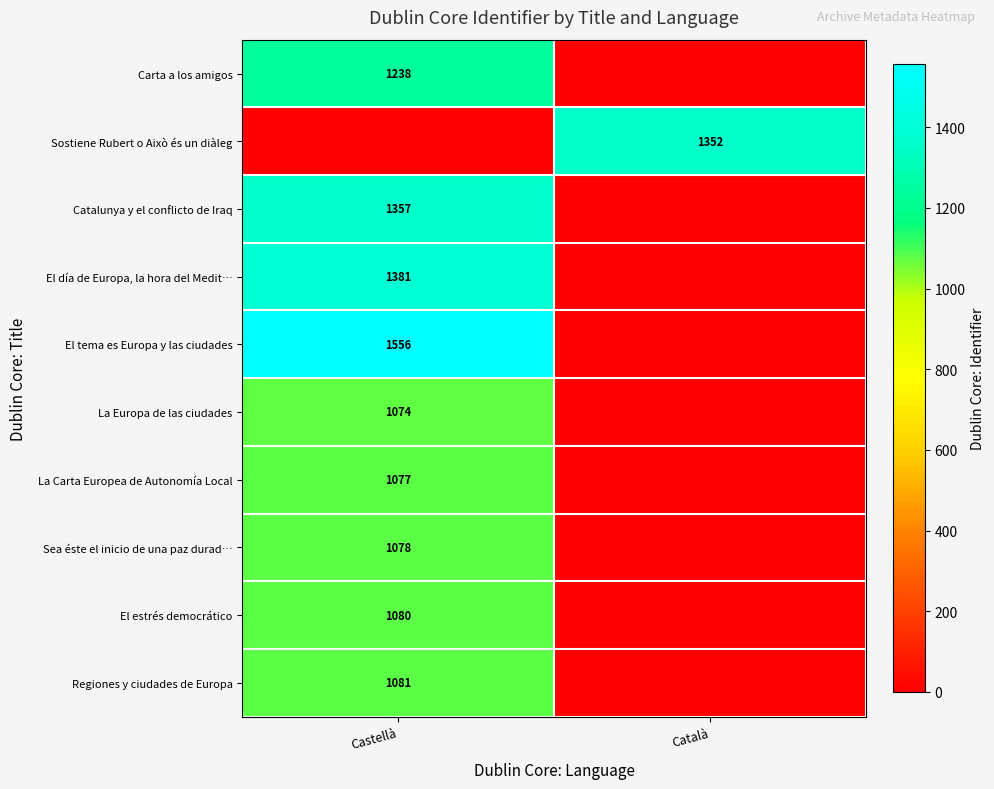

Which category has the highest value across all series?

Castellà